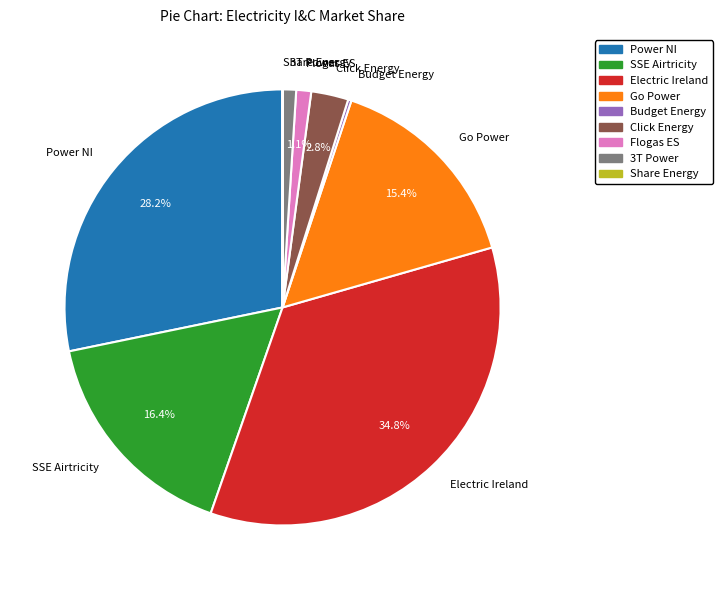

To the nearest percent, what percentage of the pie is Click Energy?

3%